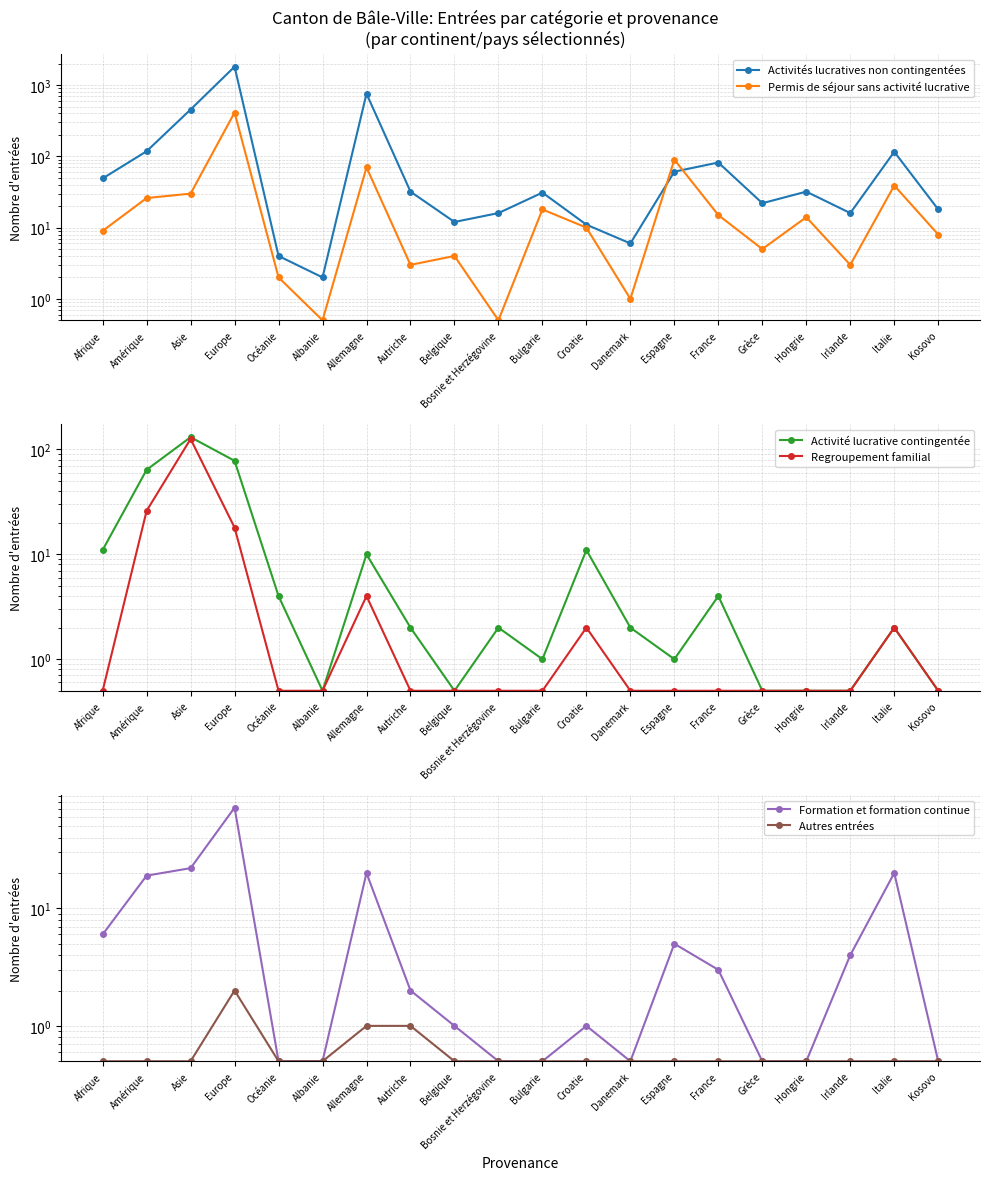

What is the sum of the Permis de séjour sans activité lucrative values at Allemagne and Hongrie?

84.0